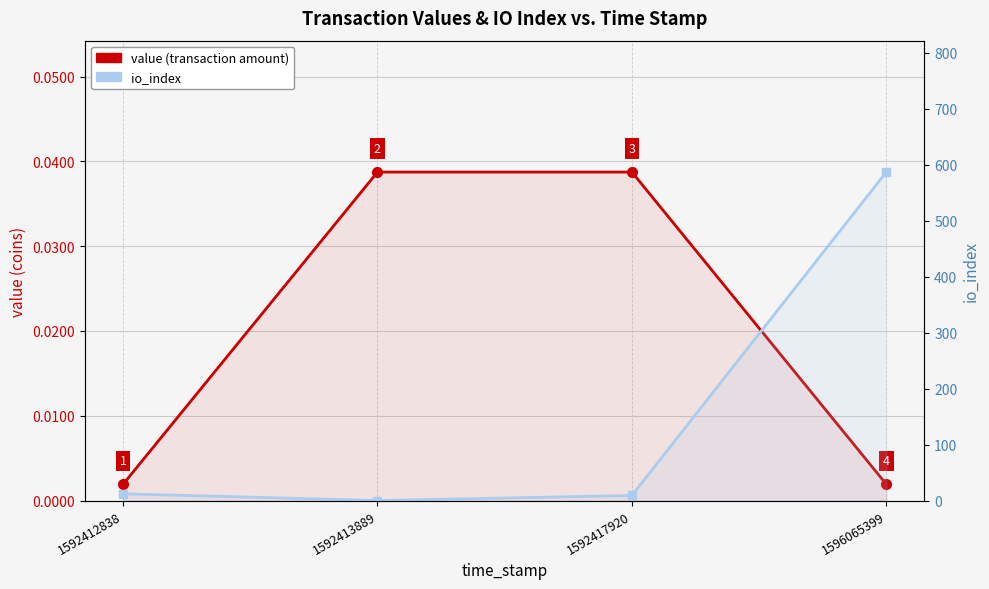

Rank the categories by value (transaction amount) value from lowest to highest.

1592412838, 1596065399, 1592413889, 1592417920